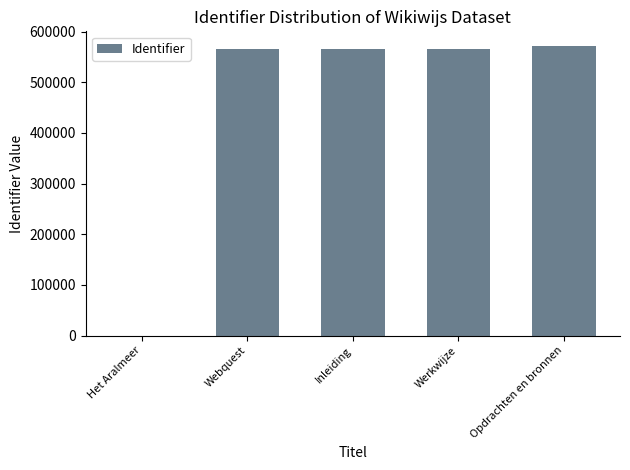

What is the sum of all values?

2269970